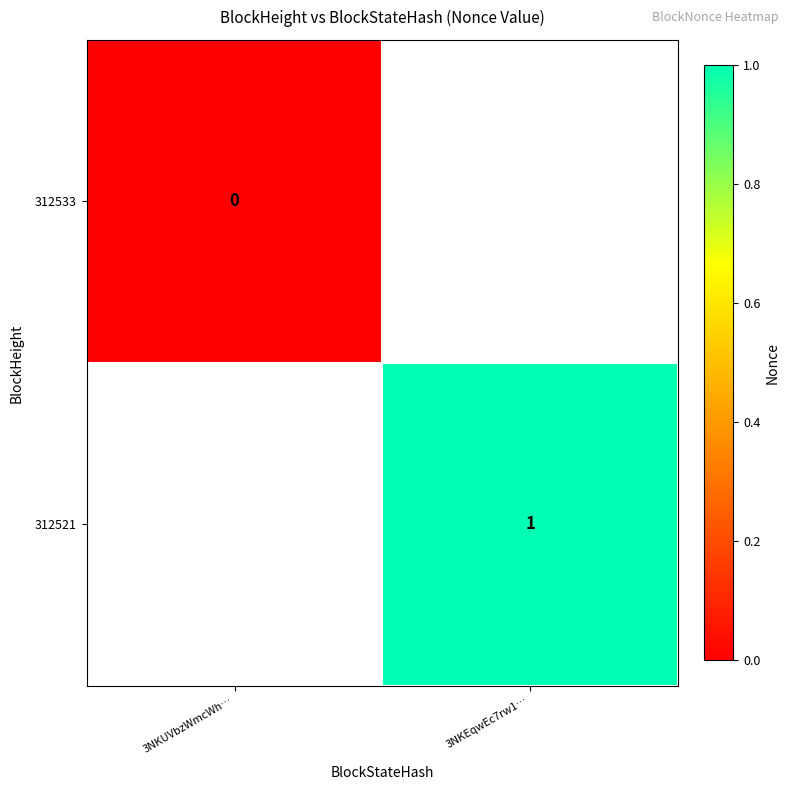

At how many categories does at least one series exceed 0?

1